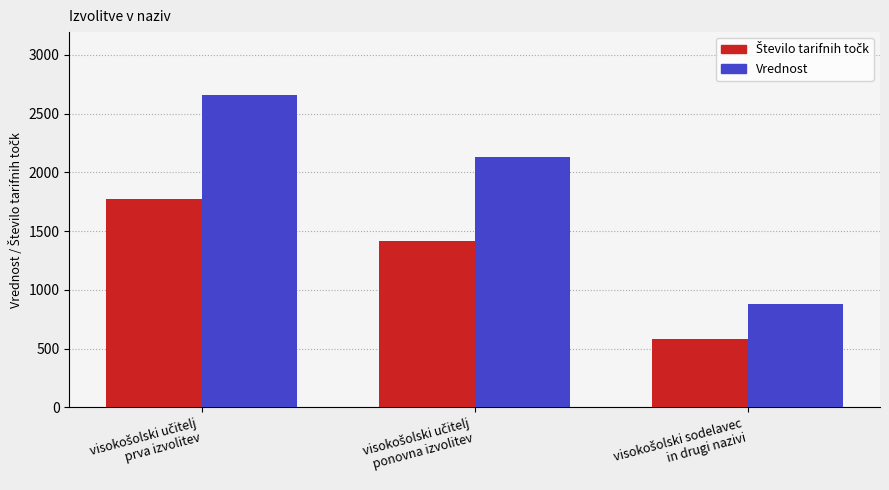

Which series has the largest range (max minus min)?

Vrednost